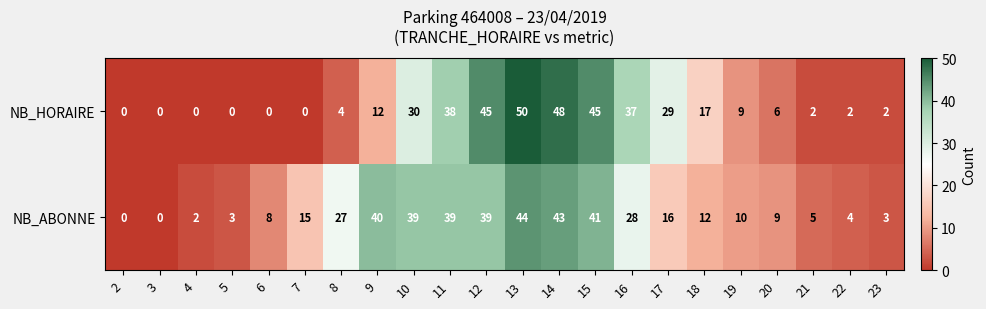

At which label does NB_HORAIRE first exceed 9?

9